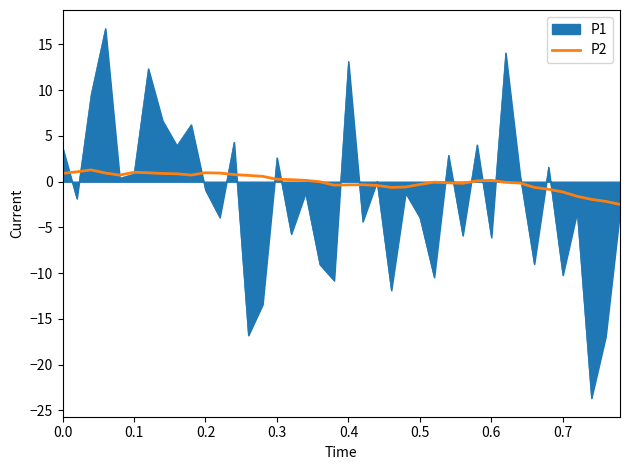

List the series in order of their peak value, highest first.

P1, P2